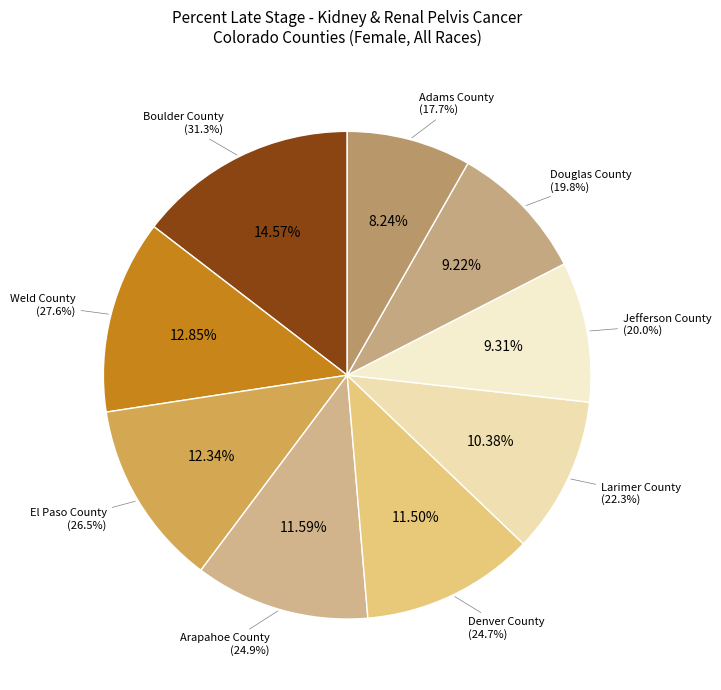

To the nearest percent, what percentage of the pie is Douglas County?

9%